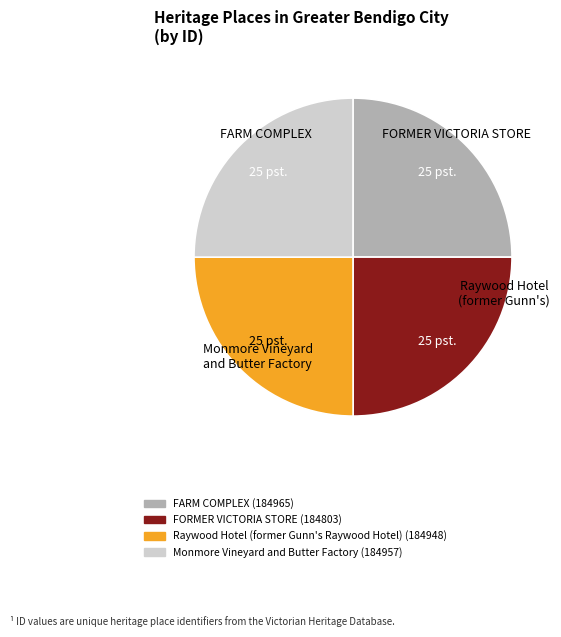

Is it true that Raywood Hotel (former Gunn's Raywood Hotel) is 38% of the pie?

False